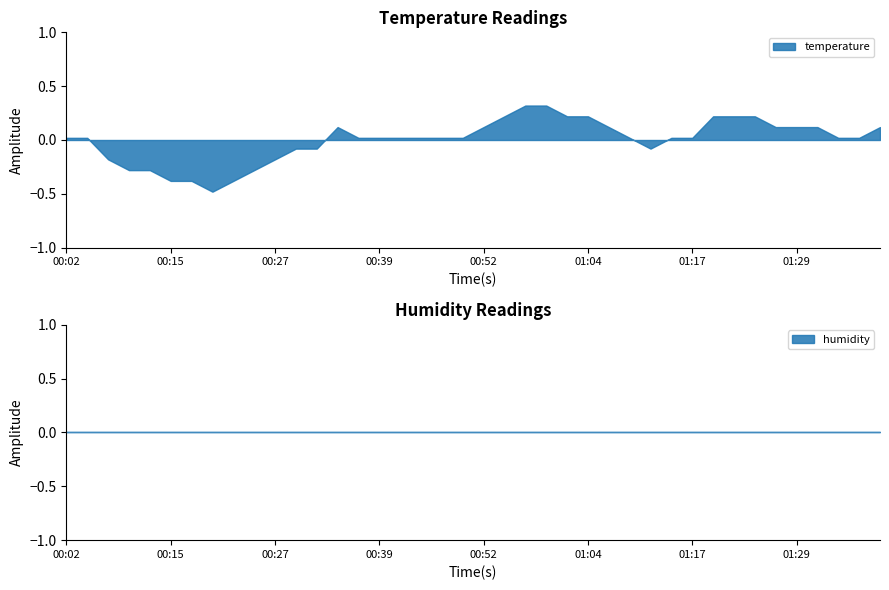

List the series in order of their overall mean, lowest first.

temperature, humidity